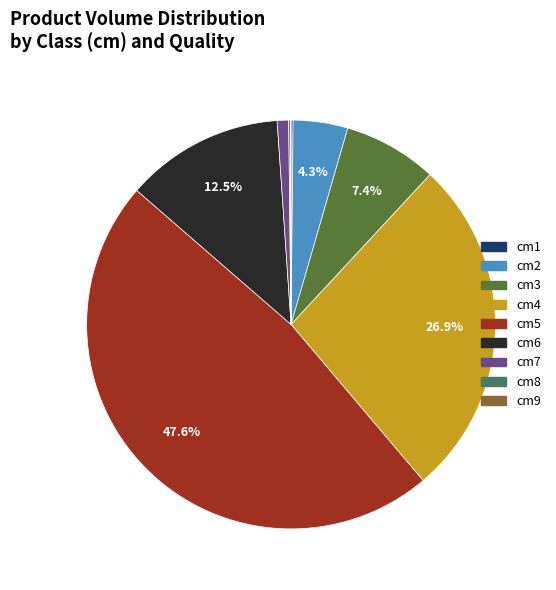

Does any single category account for the majority?

No